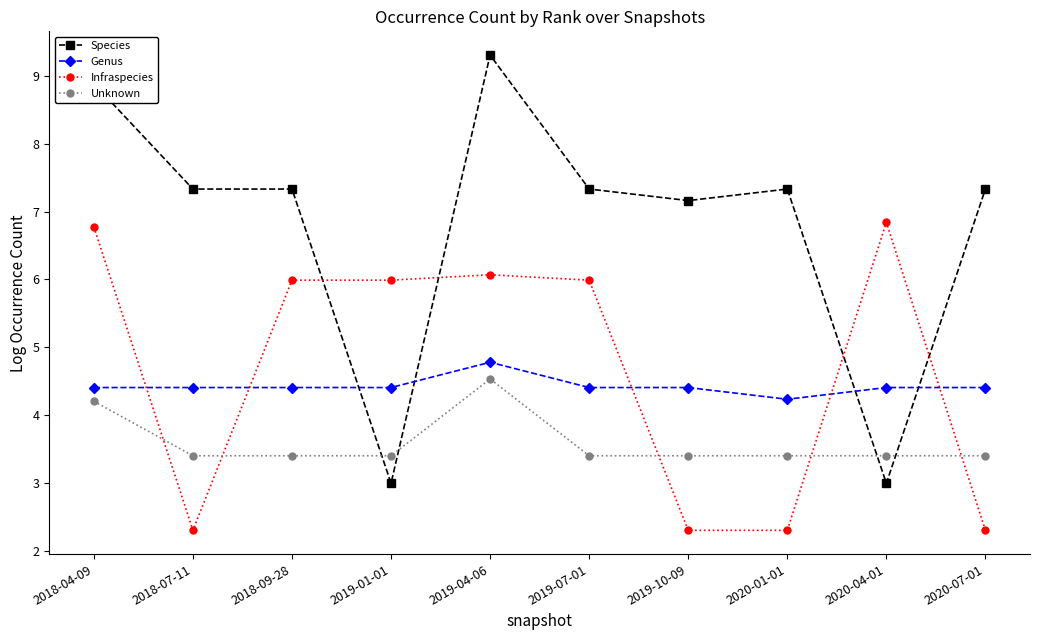

Rank the series at 2019-10-09 from highest to lowest value.

Species, Genus, Unknown, Infraspecies